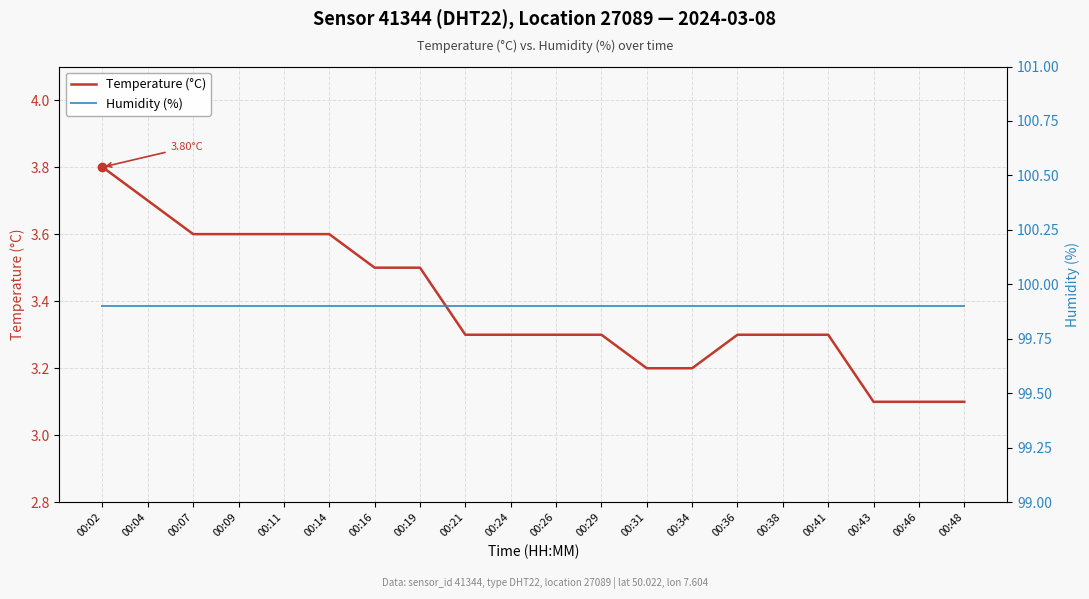

How many data points does each series have?

20